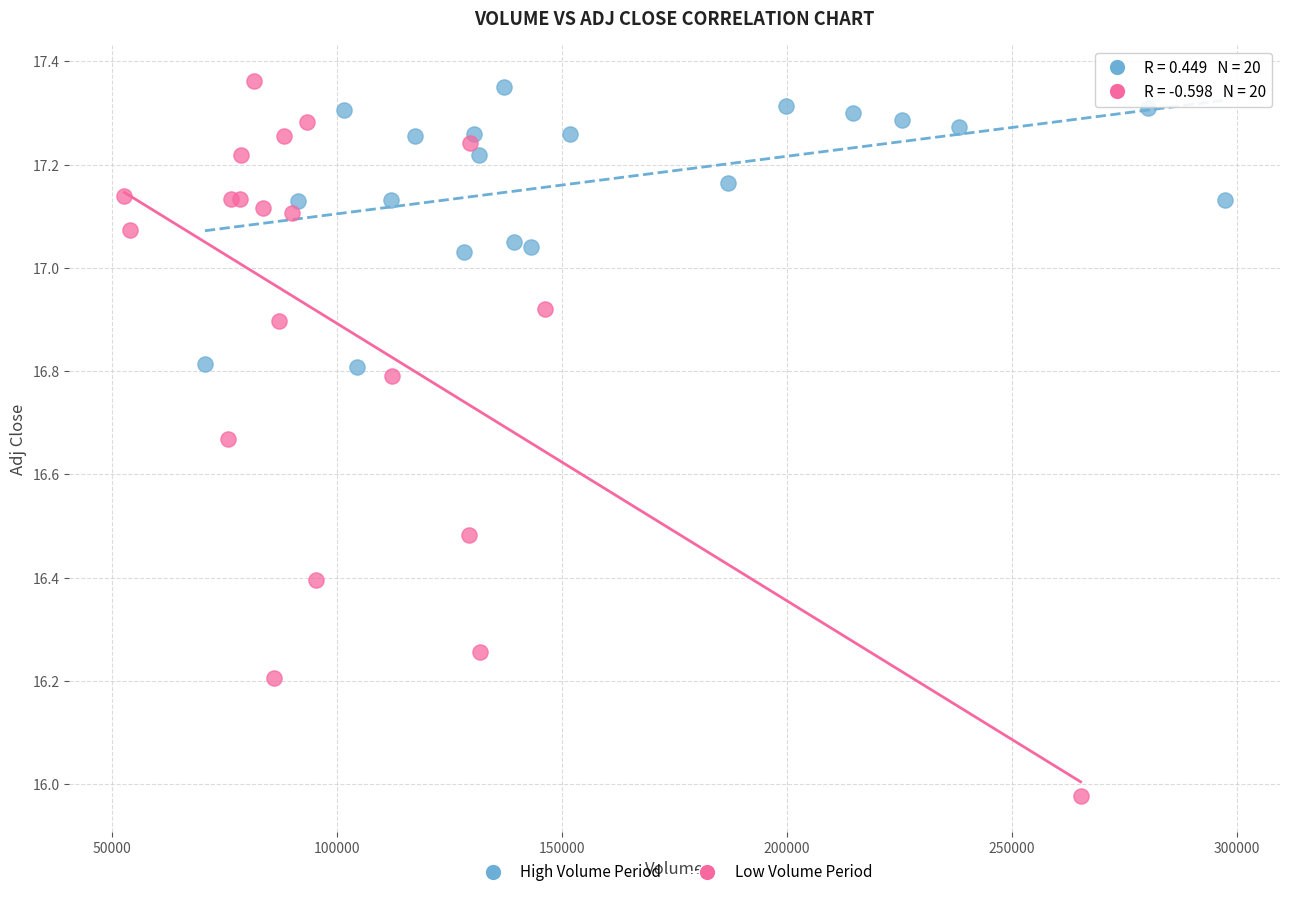

Which series contains the lowest Y value?

Low Volume Period